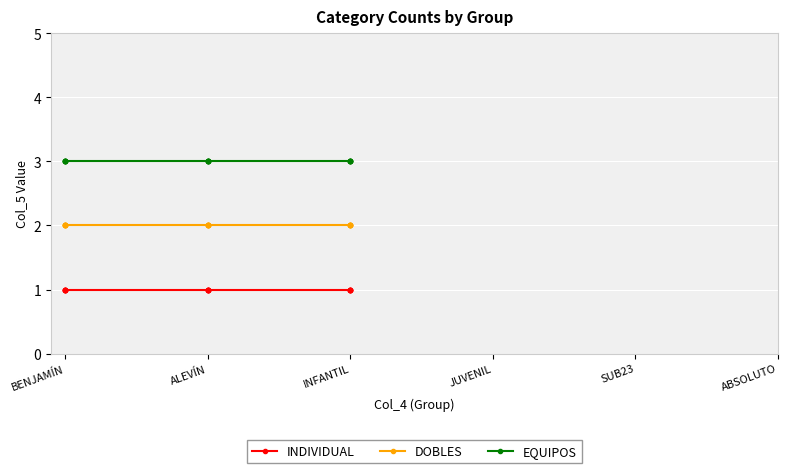

What are all the series names shown in the legend?

INDIVIDUAL, DOBLES, EQUIPOS